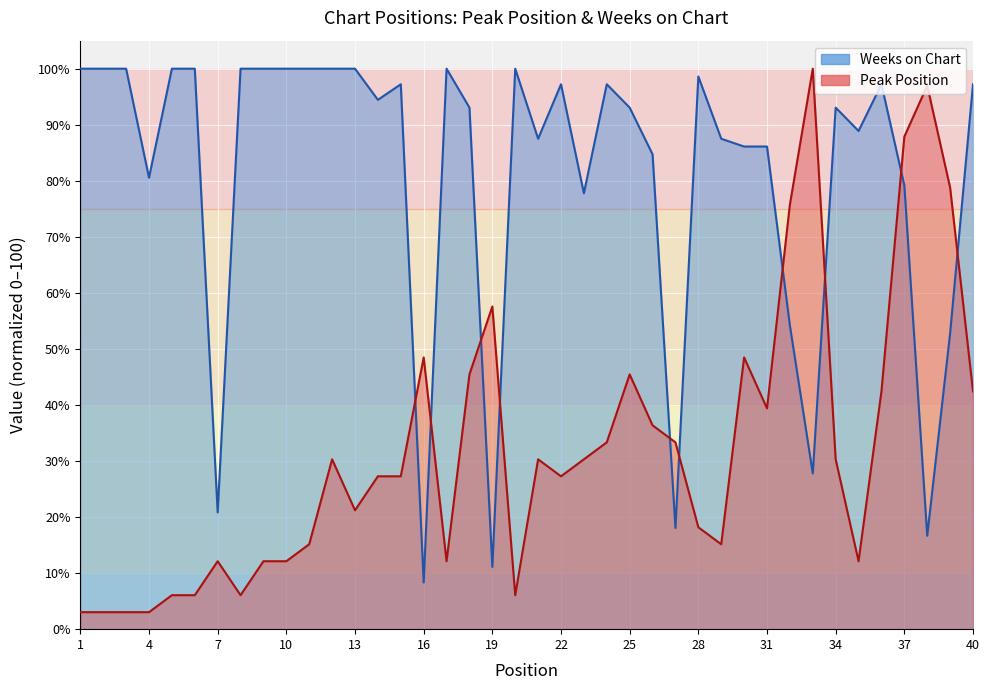

Is it true that Peak Position equals 15.2 at 11?

True